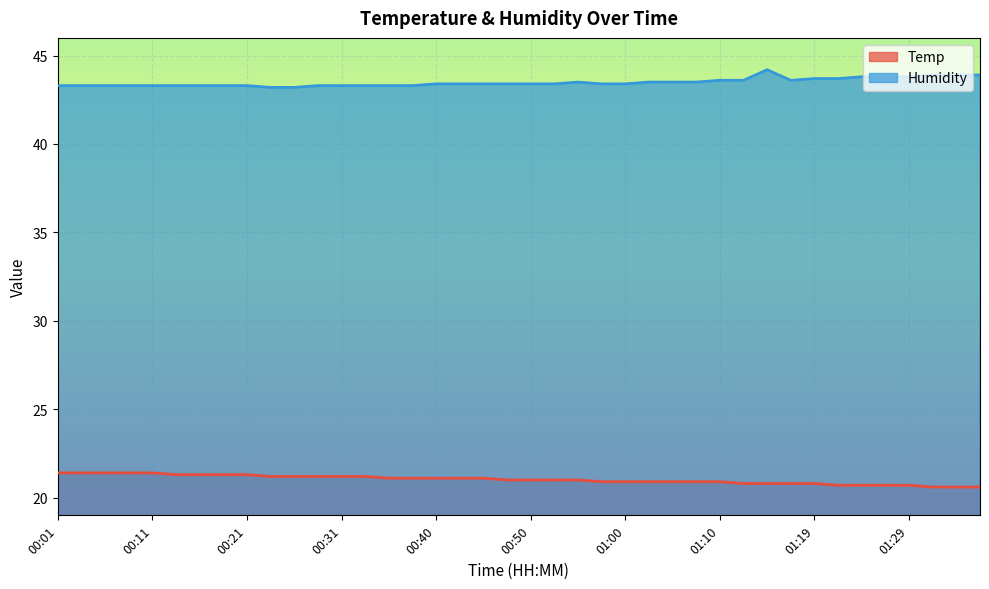

Is the value of Temp at 01:34 greater than the value of Humidity at 01:07?

No